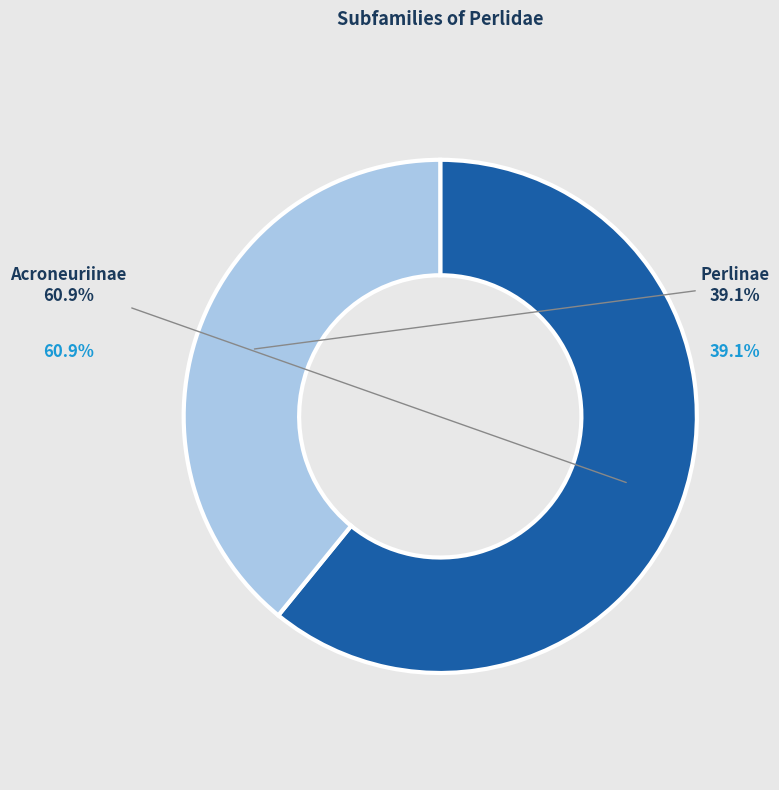

Which category has the smallest portion of the pie?

Perlinae